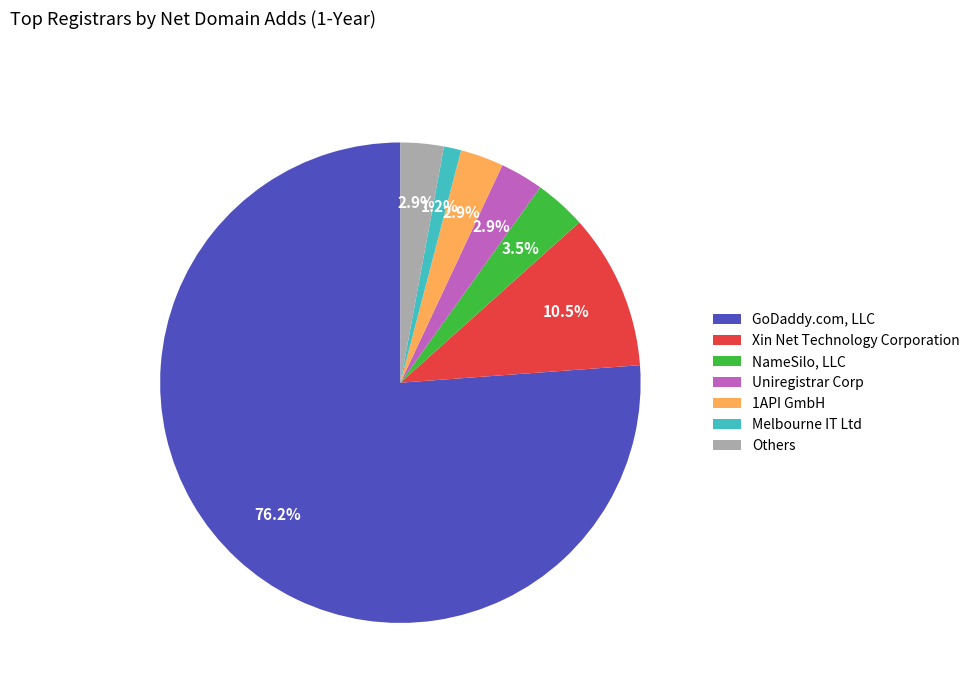

How many slices are in this pie chart?

7